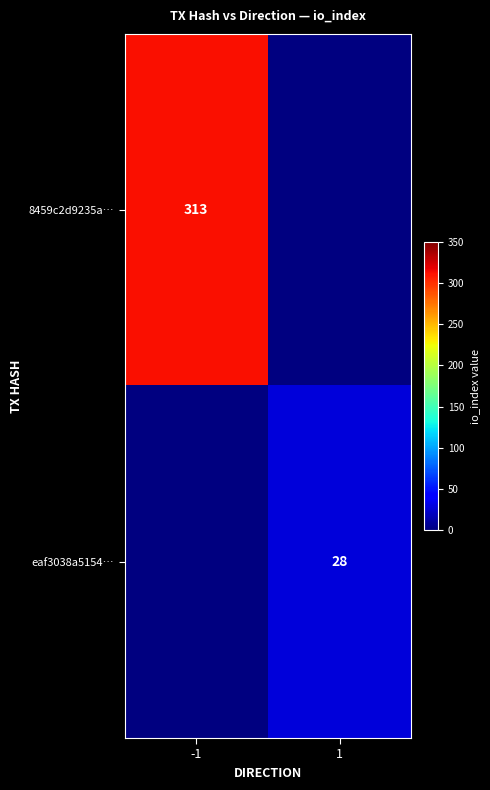

Is the value of 8459c2d9235a… at -1 greater than the value of eaf3038a5154… at 1?

Yes